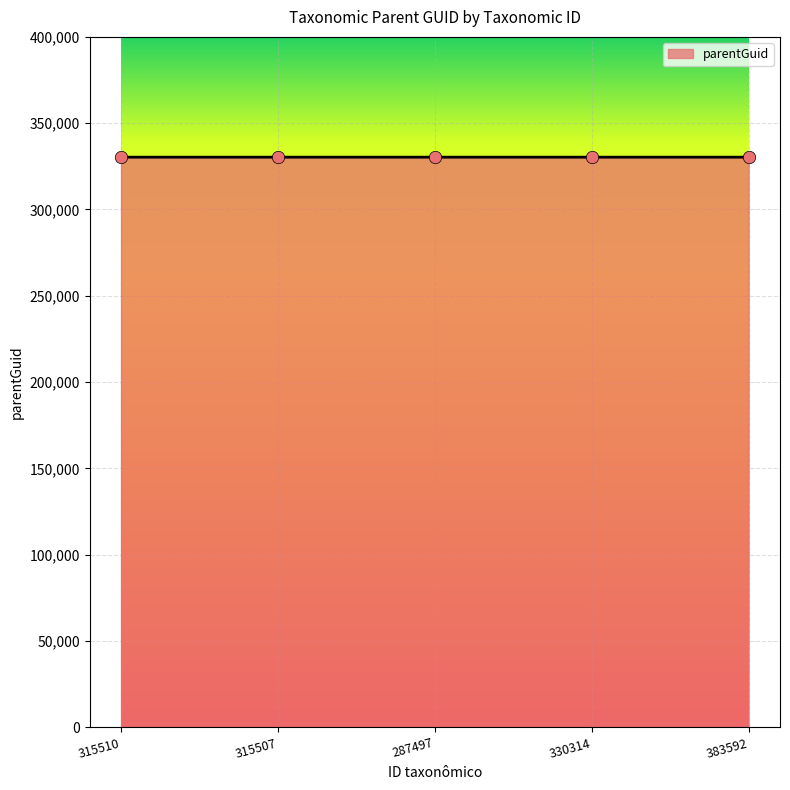

What is the ratio of the value at 287497 to the value at 383592?

1.0